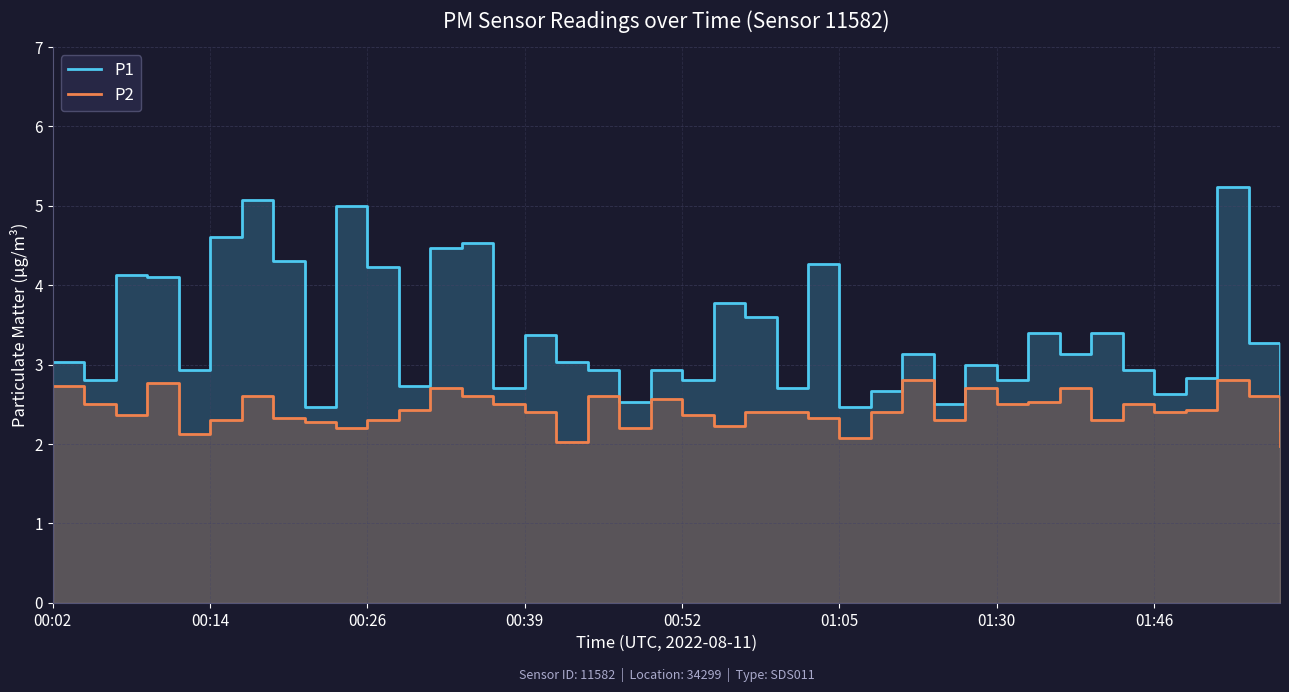

True or false: P1 and P2 intersect in this chart.

False